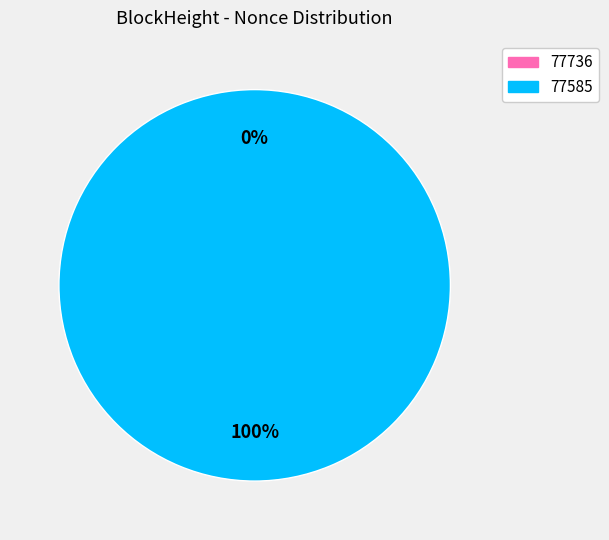

The 77585 slice represents 93% of the pie. True or false?

False